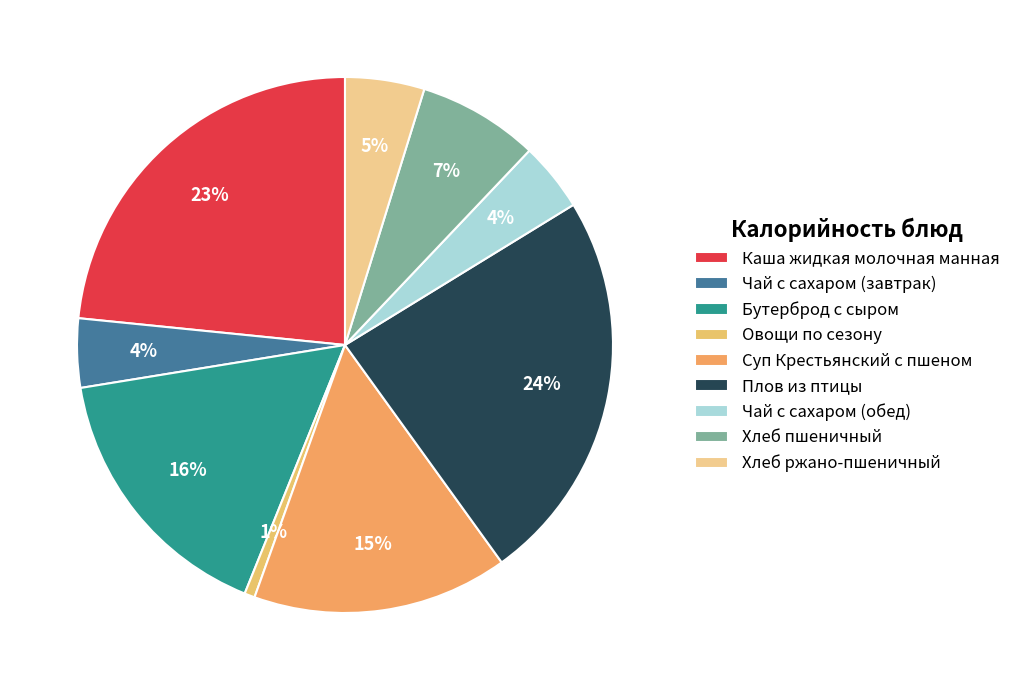

Rank the categories by value from lowest to highest.

Овощи по сезону, Чай с сахаром (завтрак), Чай с сахаром (обед), Хлеб ржано-пшеничный, Хлеб пшеничный, Суп Крестьянский с пшеном, Бутерброд с сыром, Каша жидкая молочная манная, Плов из птицы